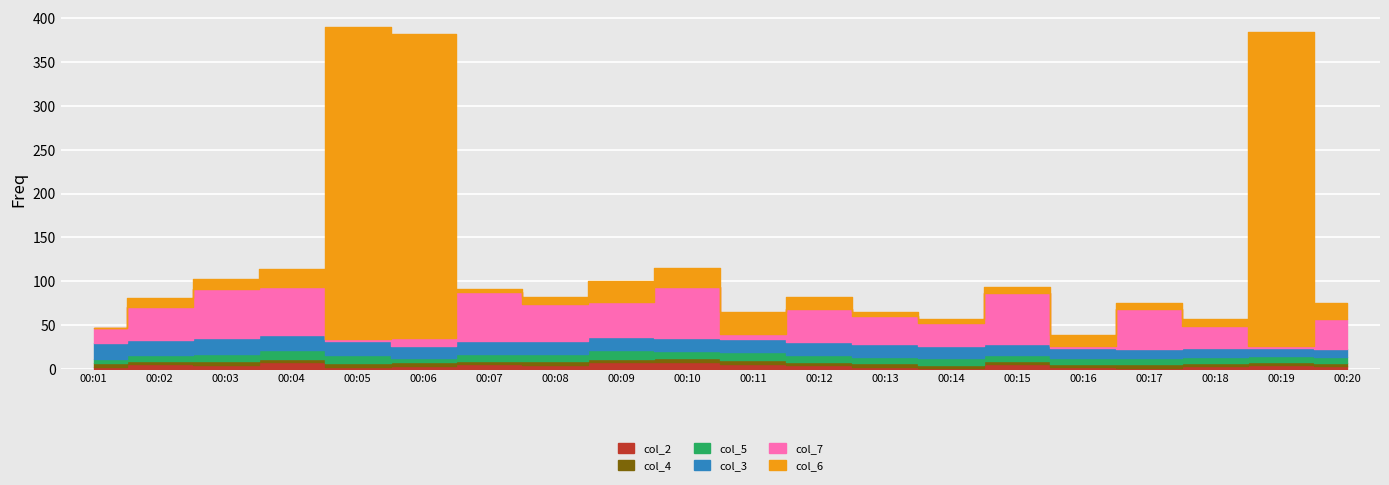

What is the difference between the col_3 values at 00:06 and 00:12?

1.0